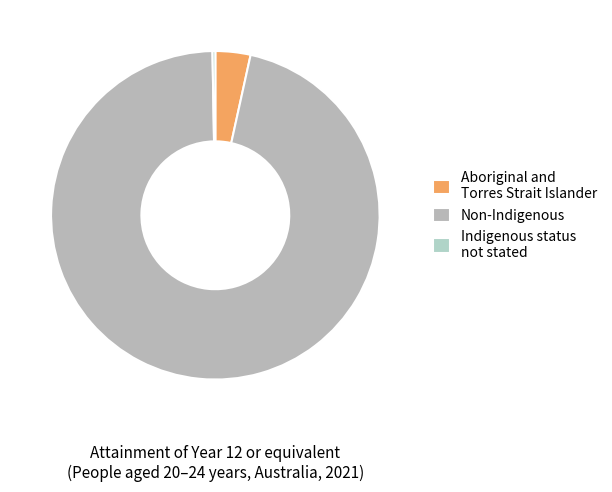

Which category has the smallest portion of the pie?

Indigenous status not stated